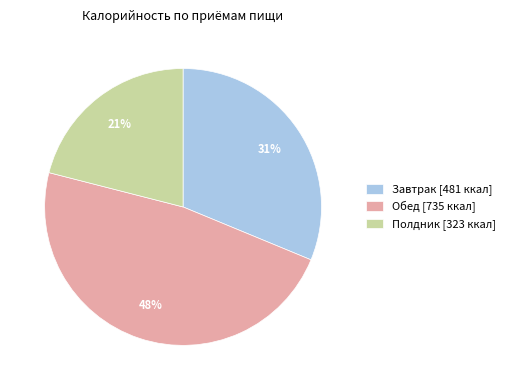

To the nearest percent, what is the average slice percentage?

33%